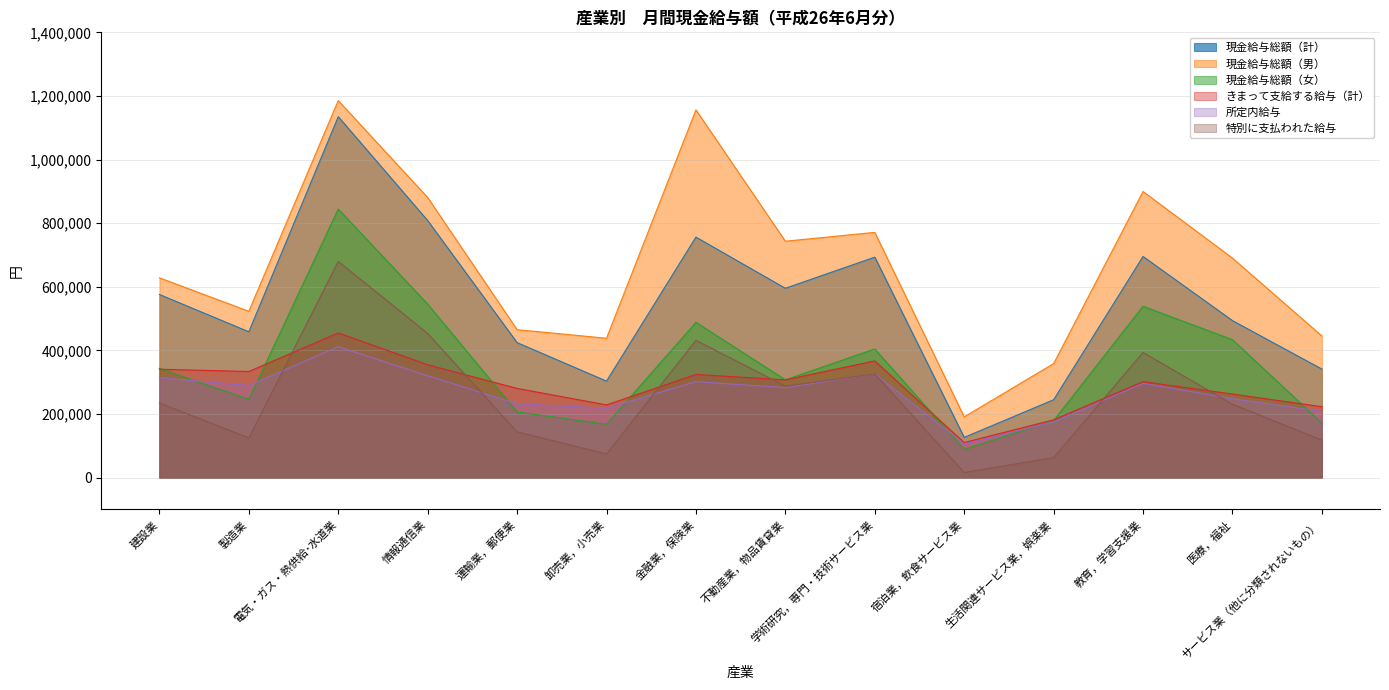

How many distinct data groups are displayed?

6